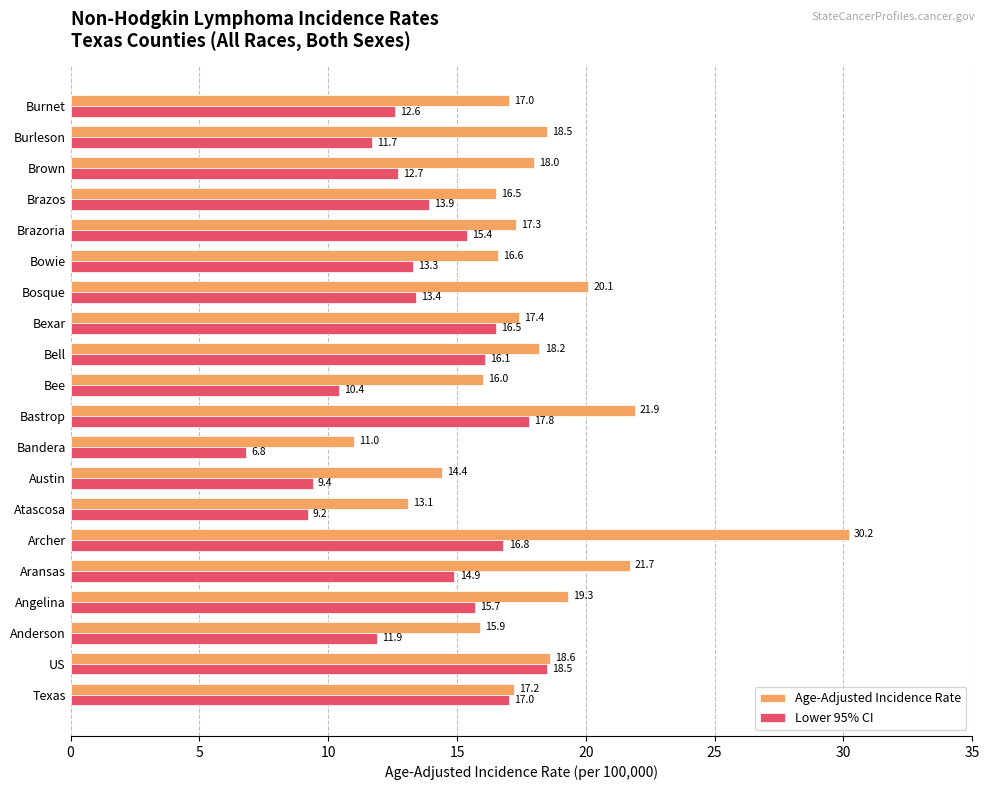

The Lower 95% CI series shows 14.9 at Aransas. True or false?

True